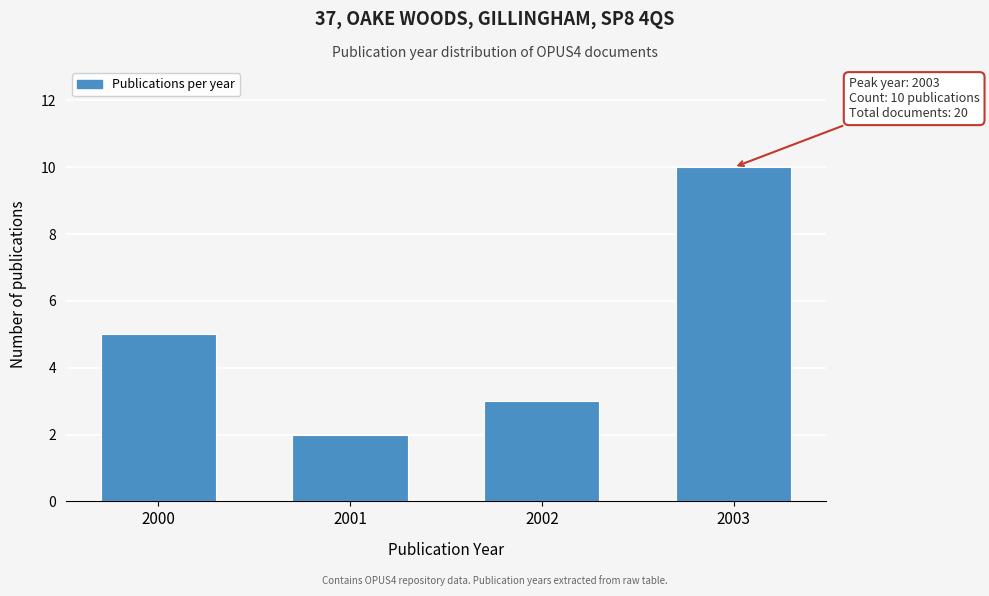

Reading right to left, transcribe all the data shown in this chart.

10	3	2	5